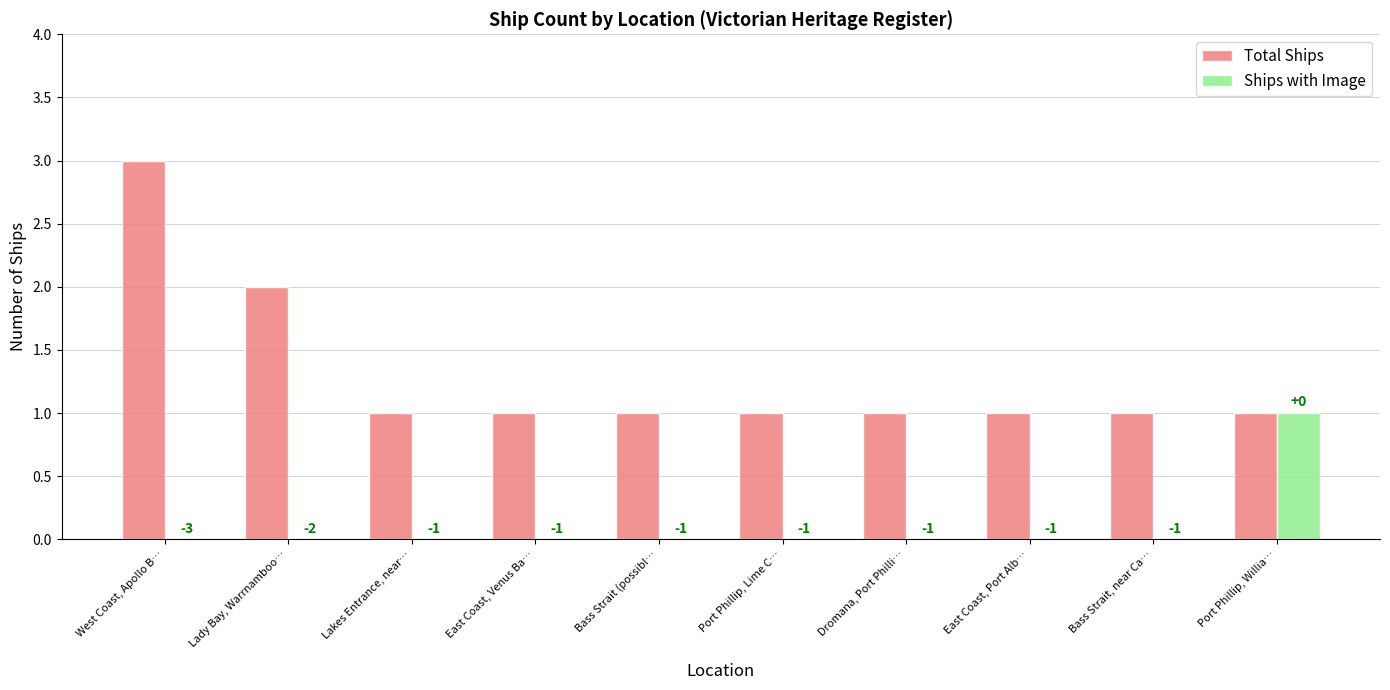

Are the bars horizontal?

No